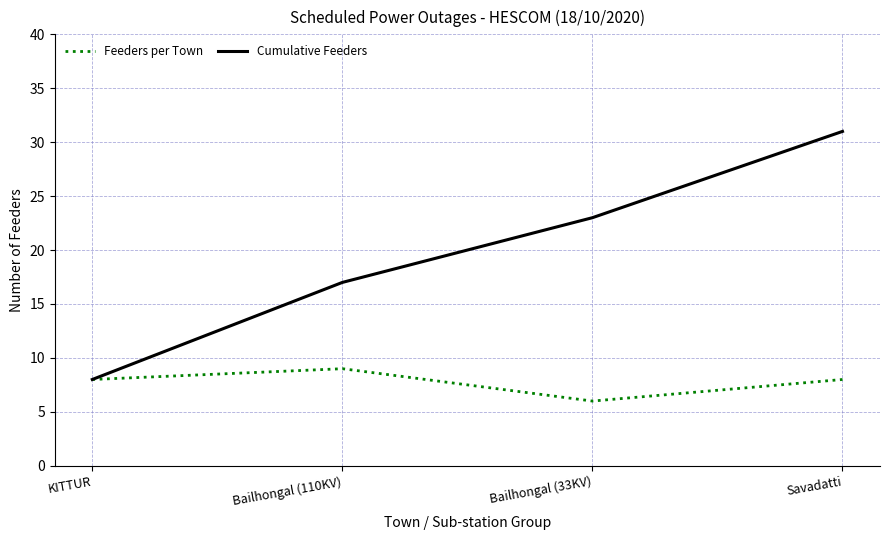

Which series has the largest range (max minus min)?

Cumulative Feeders